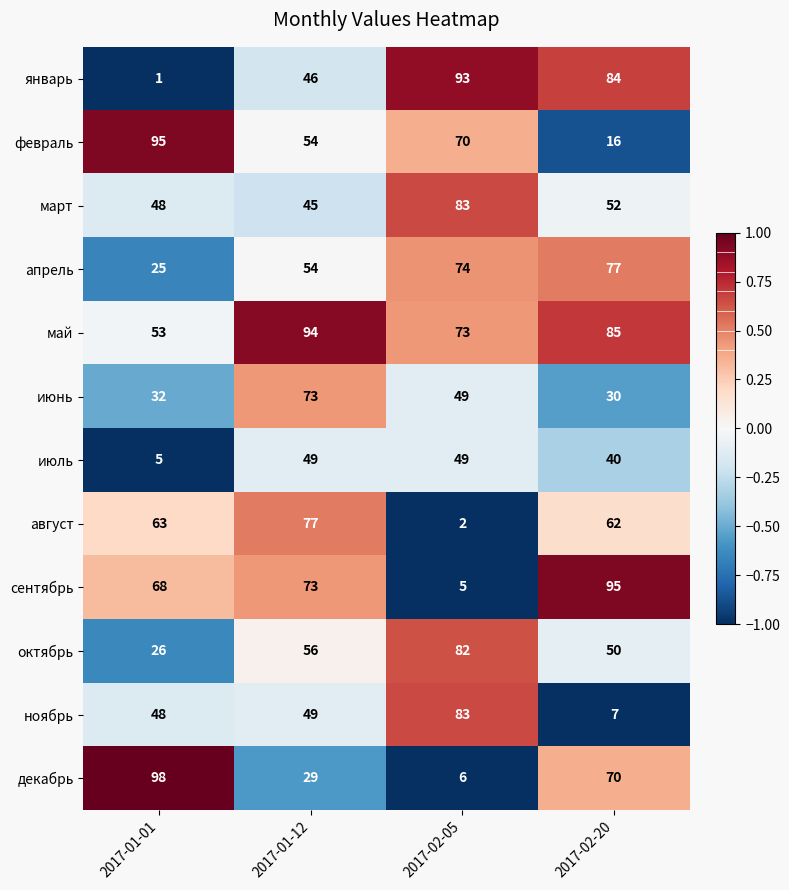

Is it true that май equals 31 at 2017-02-20?

False